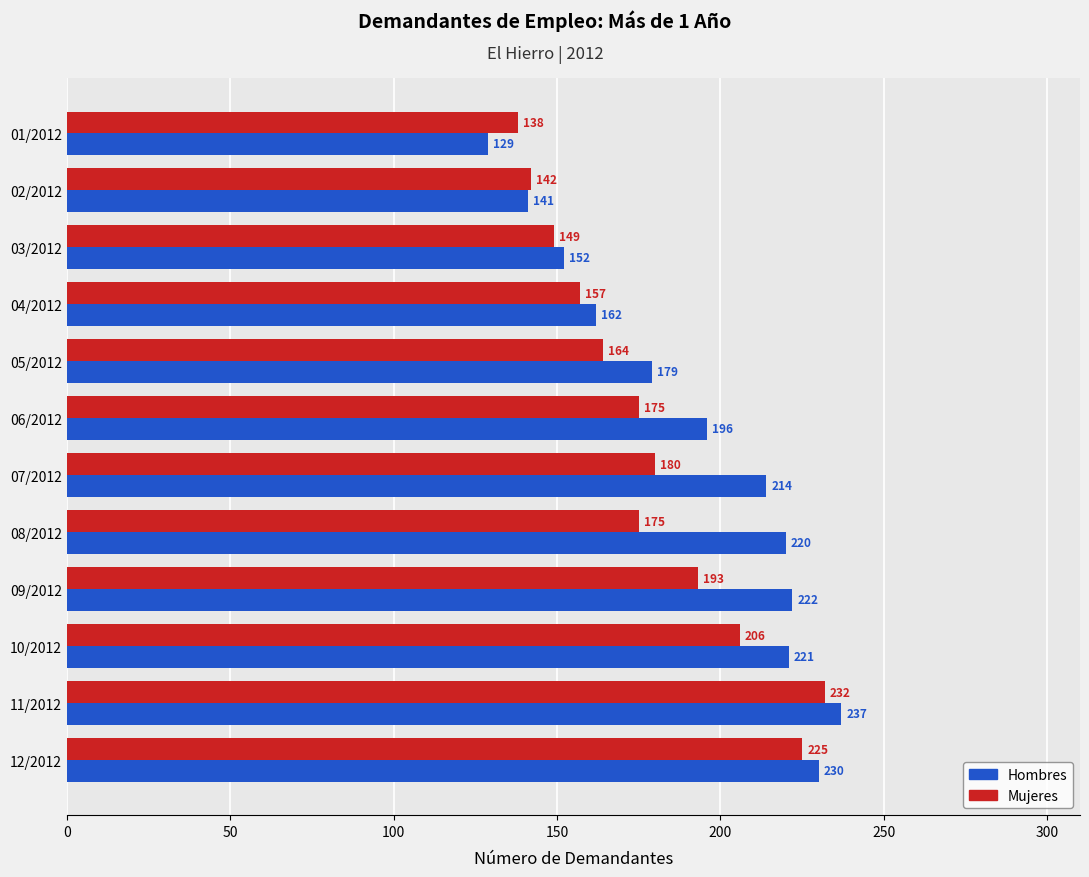

List the series in order of their peak value, lowest first.

Mujeres, Hombres